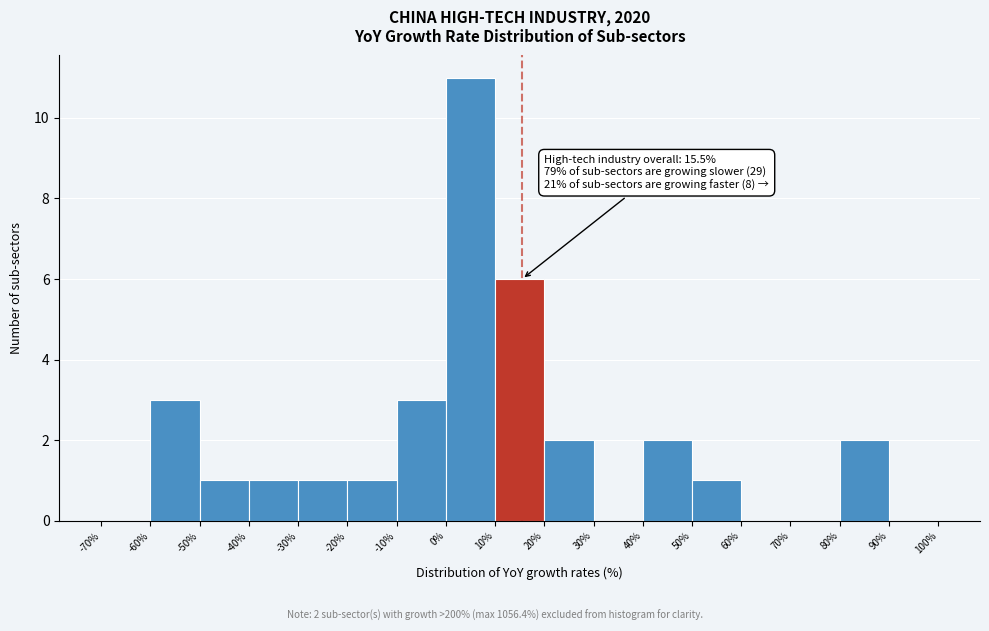

Which range on the x-axis has the tallest bar?

0% to 10%